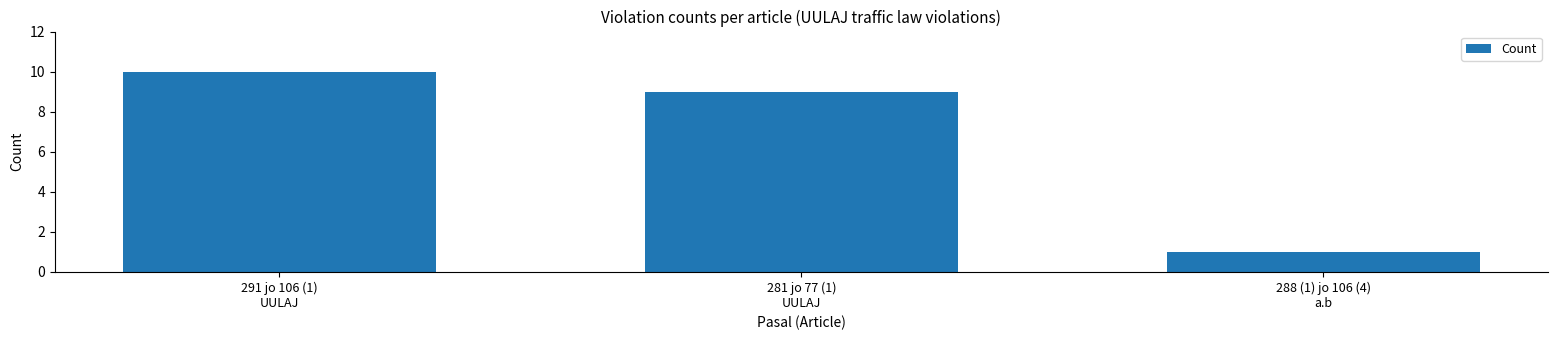

Reading left to right, transcribe all the data shown in this chart.

10	9	1